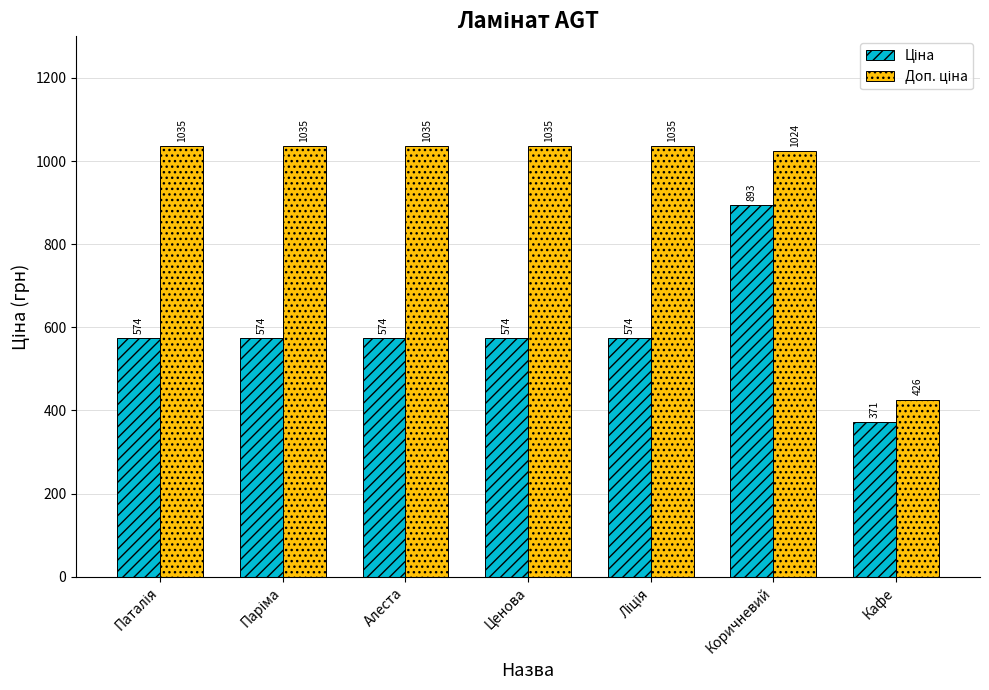

What is the label of the 3rd bar from the left?

Алеста